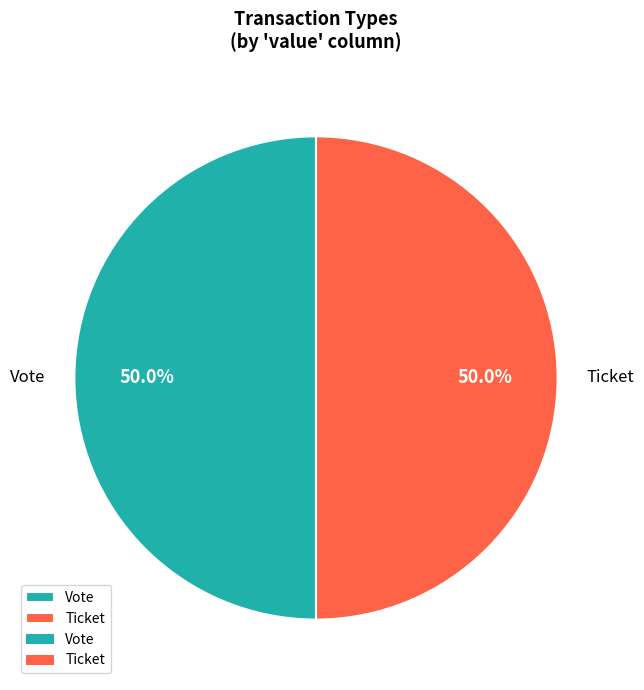

Approximately how many times larger is the value at Ticket compared to Vote?

1.0